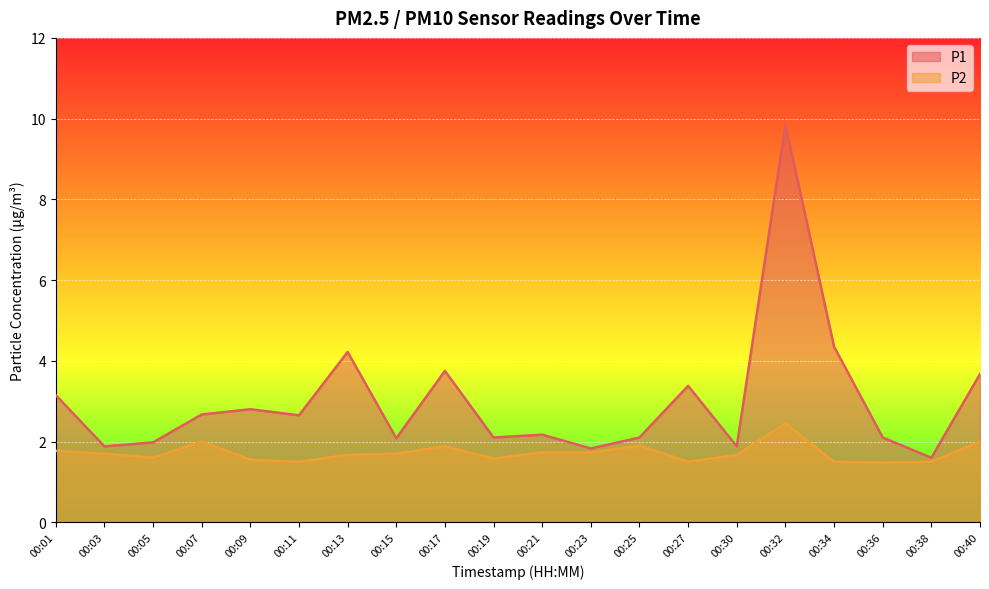

True or false: P1 has more than 0 interior local peaks.

True